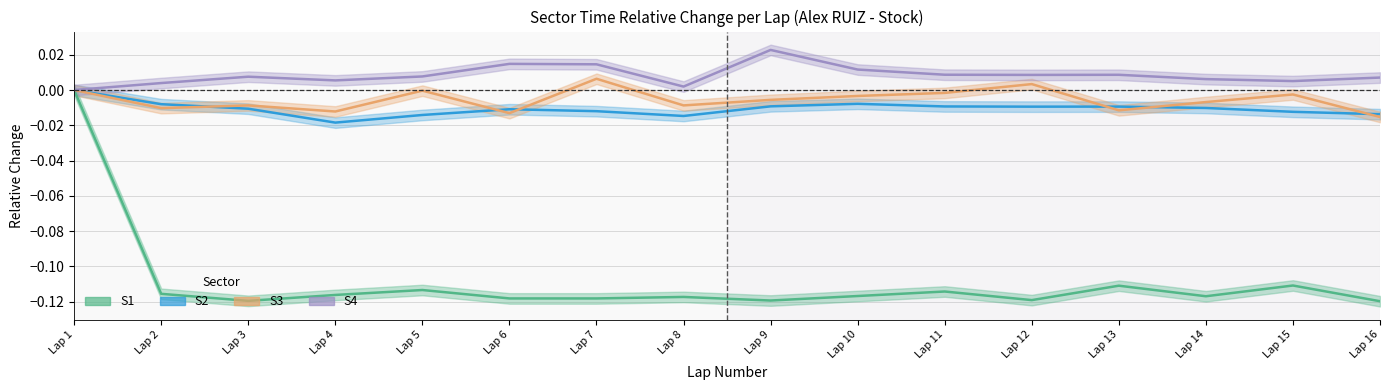

How many distinct data groups are displayed?

4